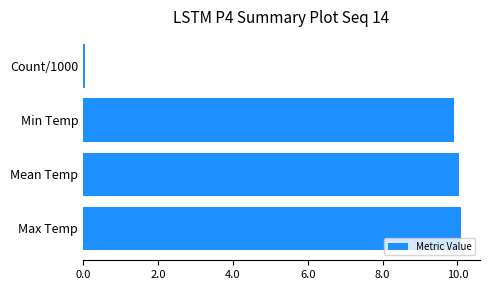

Which category has the lowest value across all series?

Count/1000